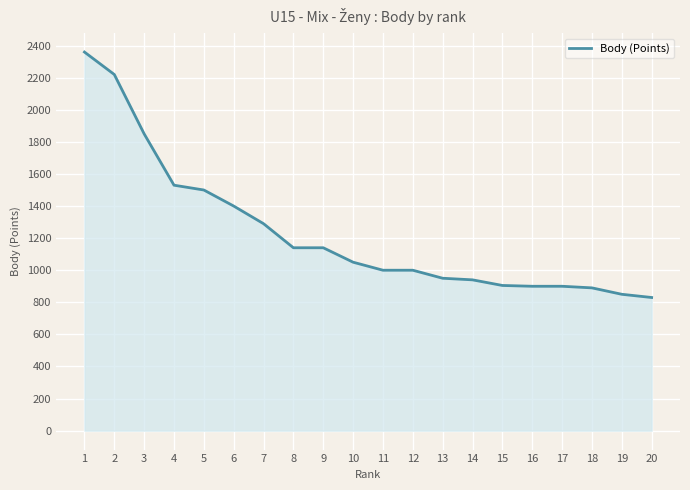

What is the difference between the values at 19 and 11?

150